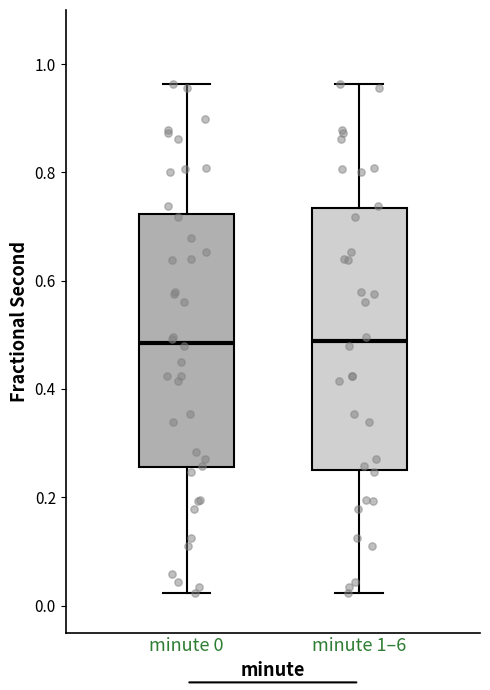

Where does the upper whisker of the box for minute 0 end on the y-axis? The values are not printed on the chart, so give them approximately, as read against the axis.

0.96